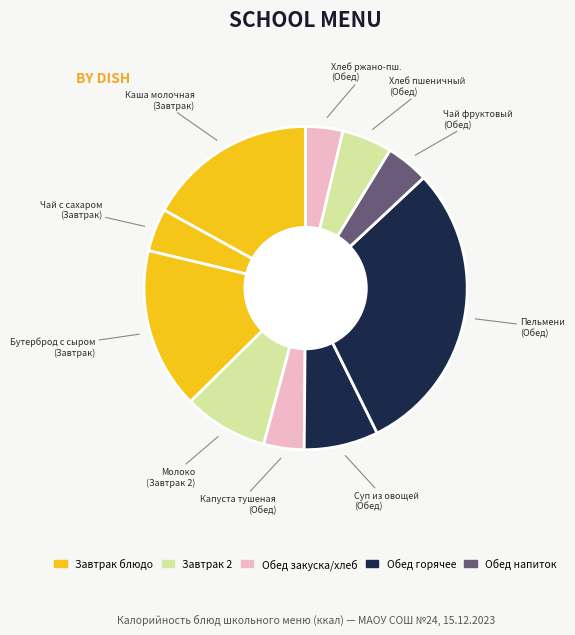

What is the largest slice in the pie chart?

Пельмени (Обед)